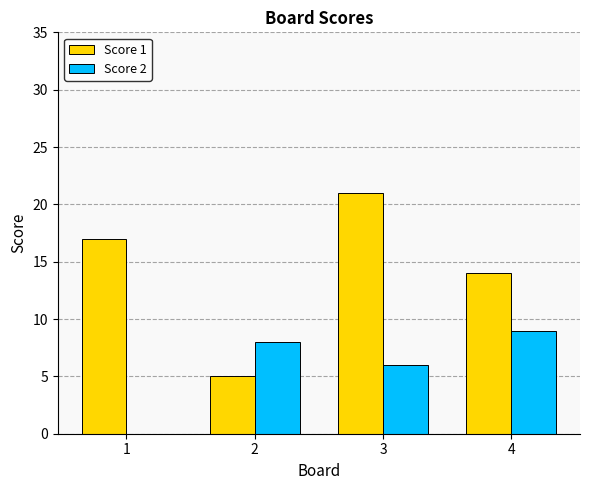

What is the maximum value shown in the chart?

21